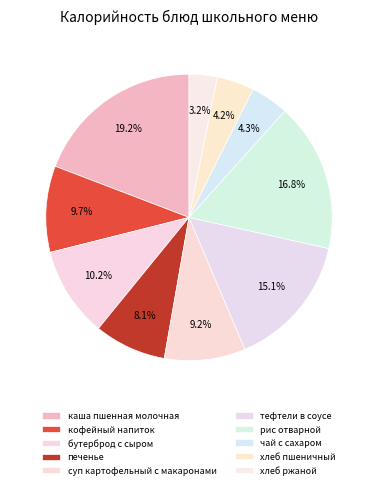

Between каша пшенная молочная and суп картофельный с макаронами, which is larger?

каша пшенная молочная